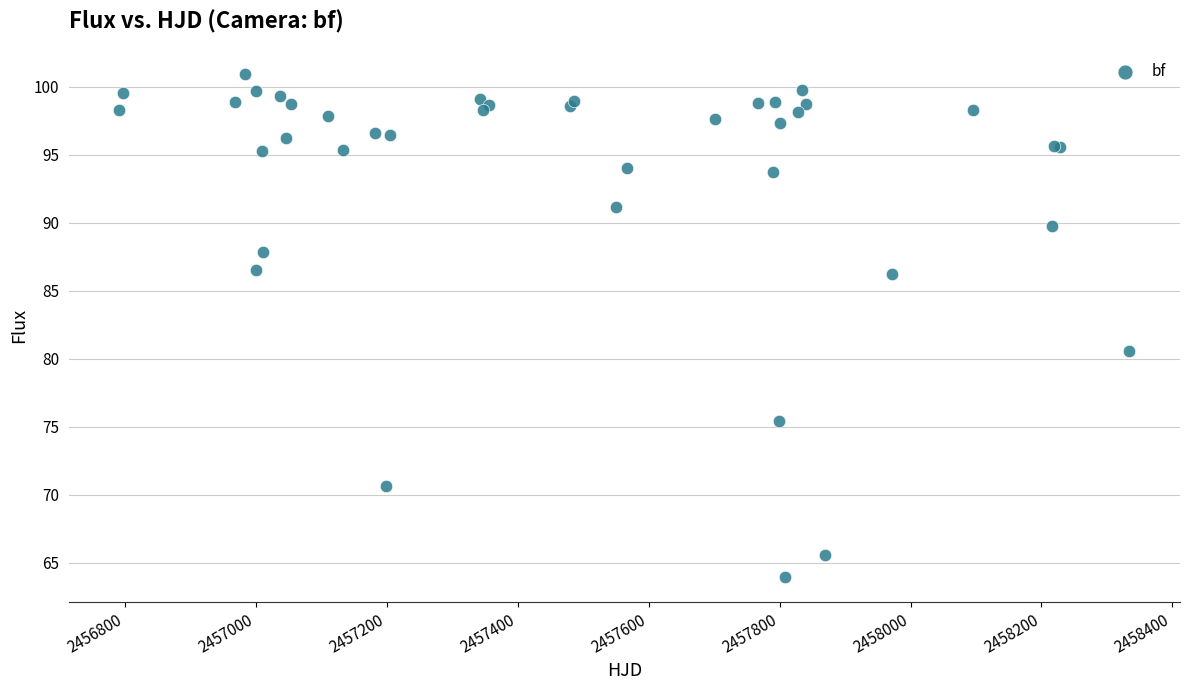

What Y value in the scatter plot is closest to 82?

80.6